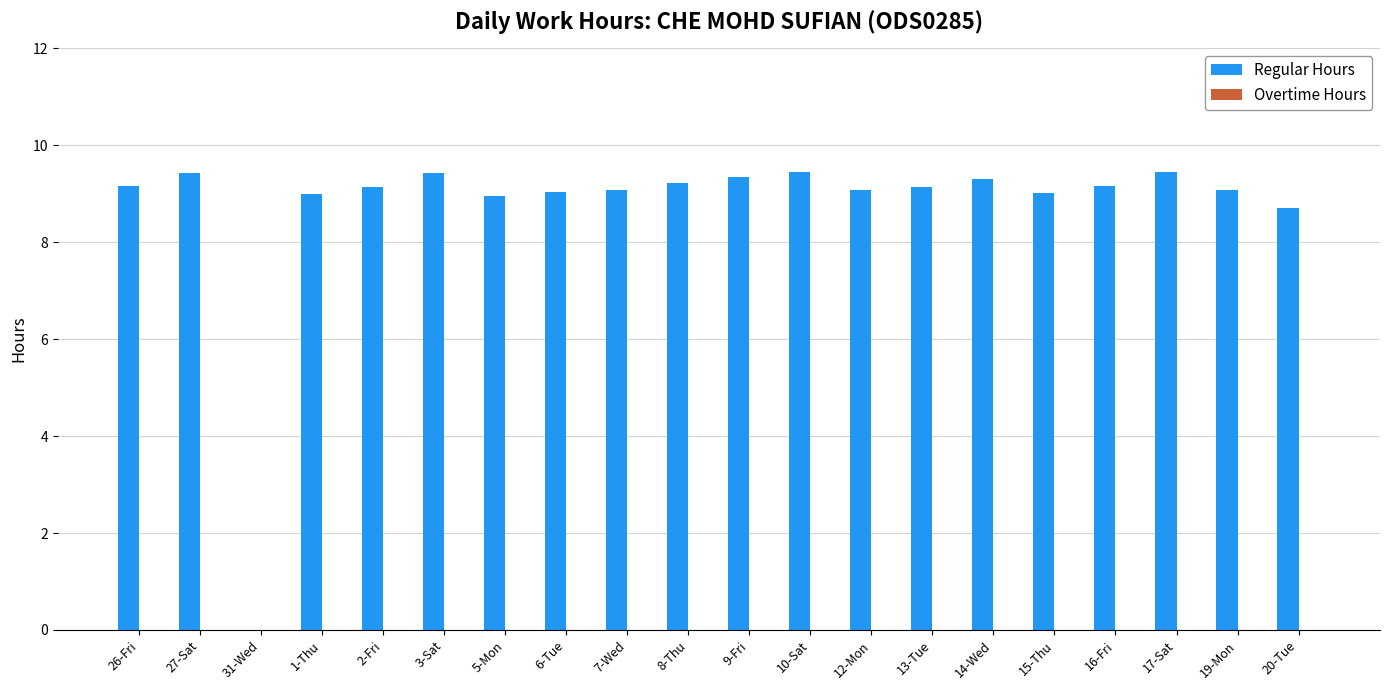

Approximately how many times larger is the value at 20-Tue compared to 2-Fri?

1.0